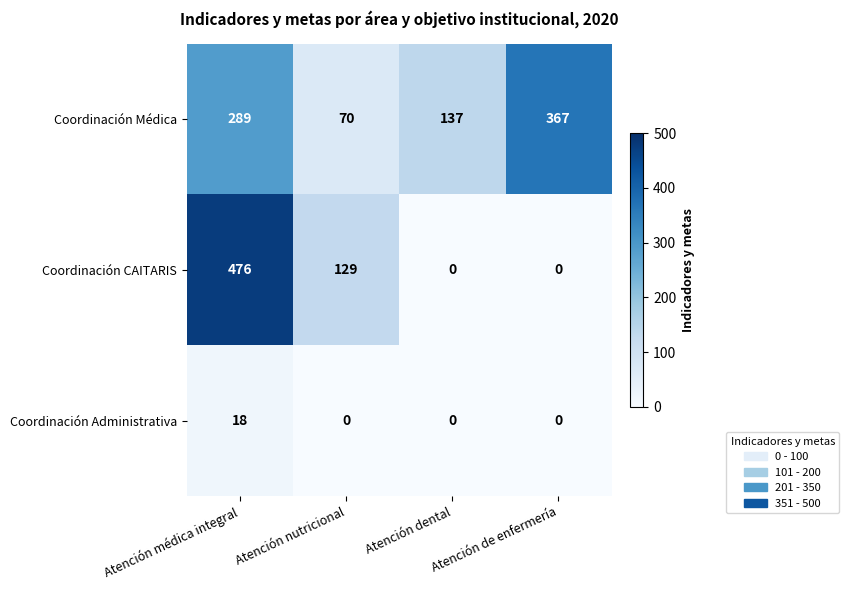

Between Atención nutricional and Atención de enfermería, which series saw the biggest shift?

Coordinación Médica